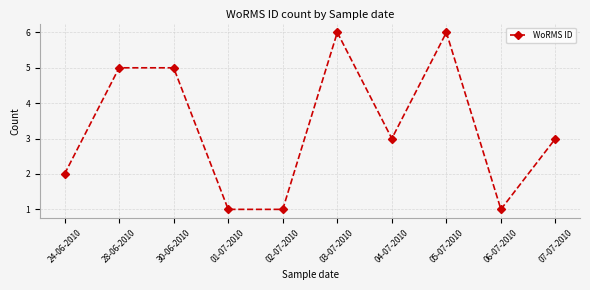

What is the difference between the maximum and minimum values?

5